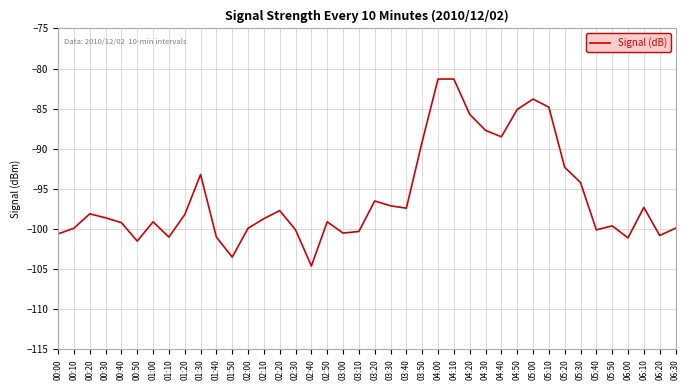

What is the difference between the maximum and minimum values?

23.3